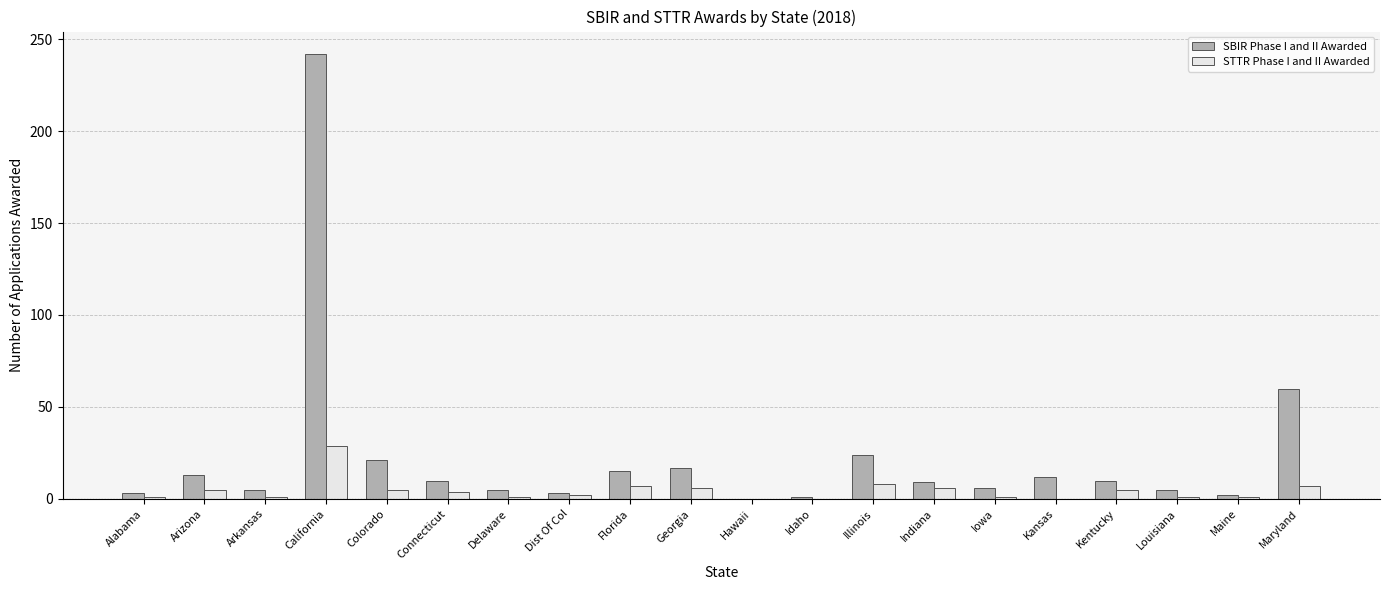

At which label is SBIR Phase I and II Awarded closest to 121?

Maryland